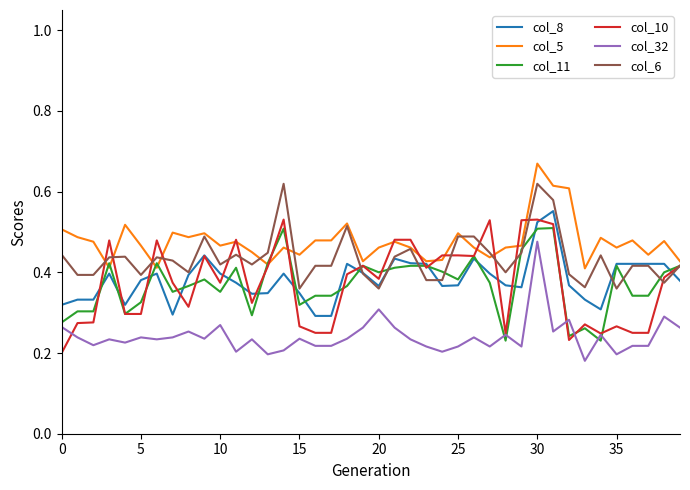

True or false: col_6 and col_32 cross at least once.

False